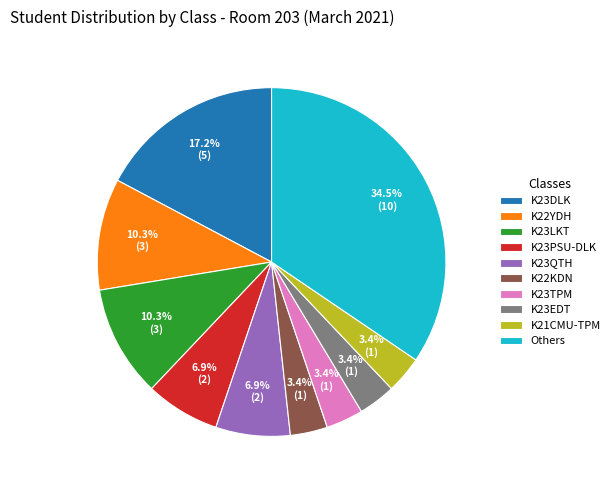

Does K22YDH represent more than half of the total?

No